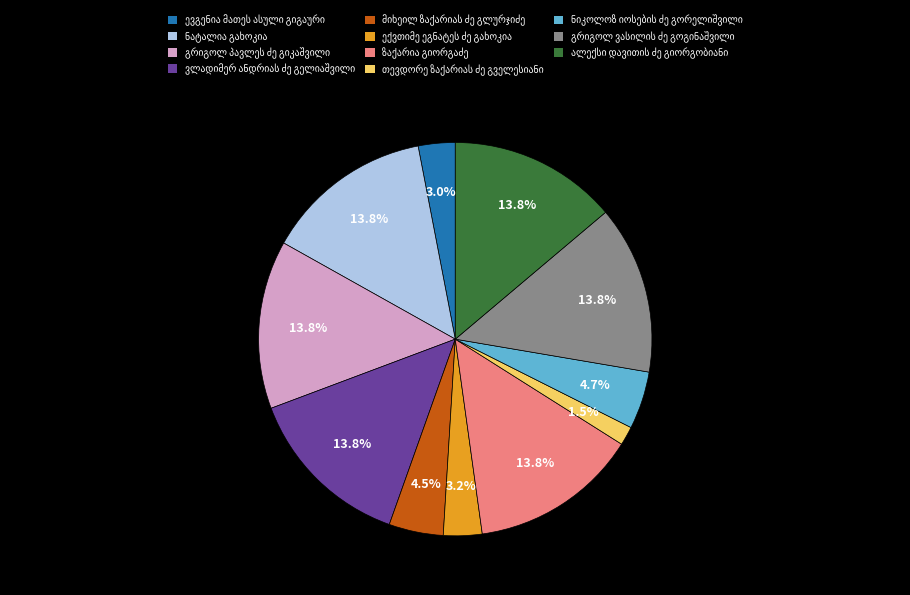

Is there a majority slice in this chart?

No